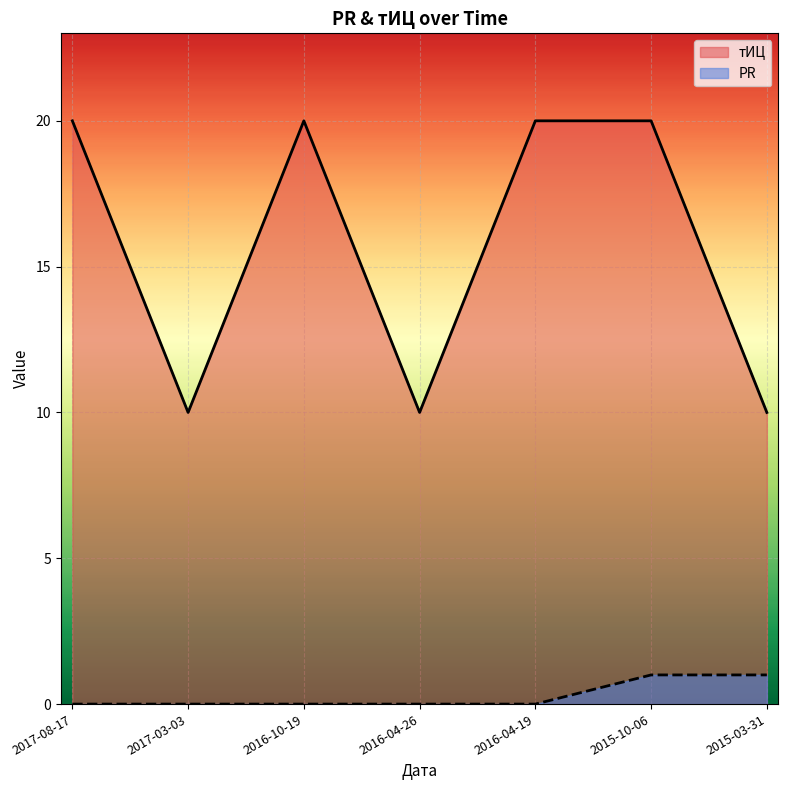

What is the spread (max minus min) of values at 2017-03-03?

10